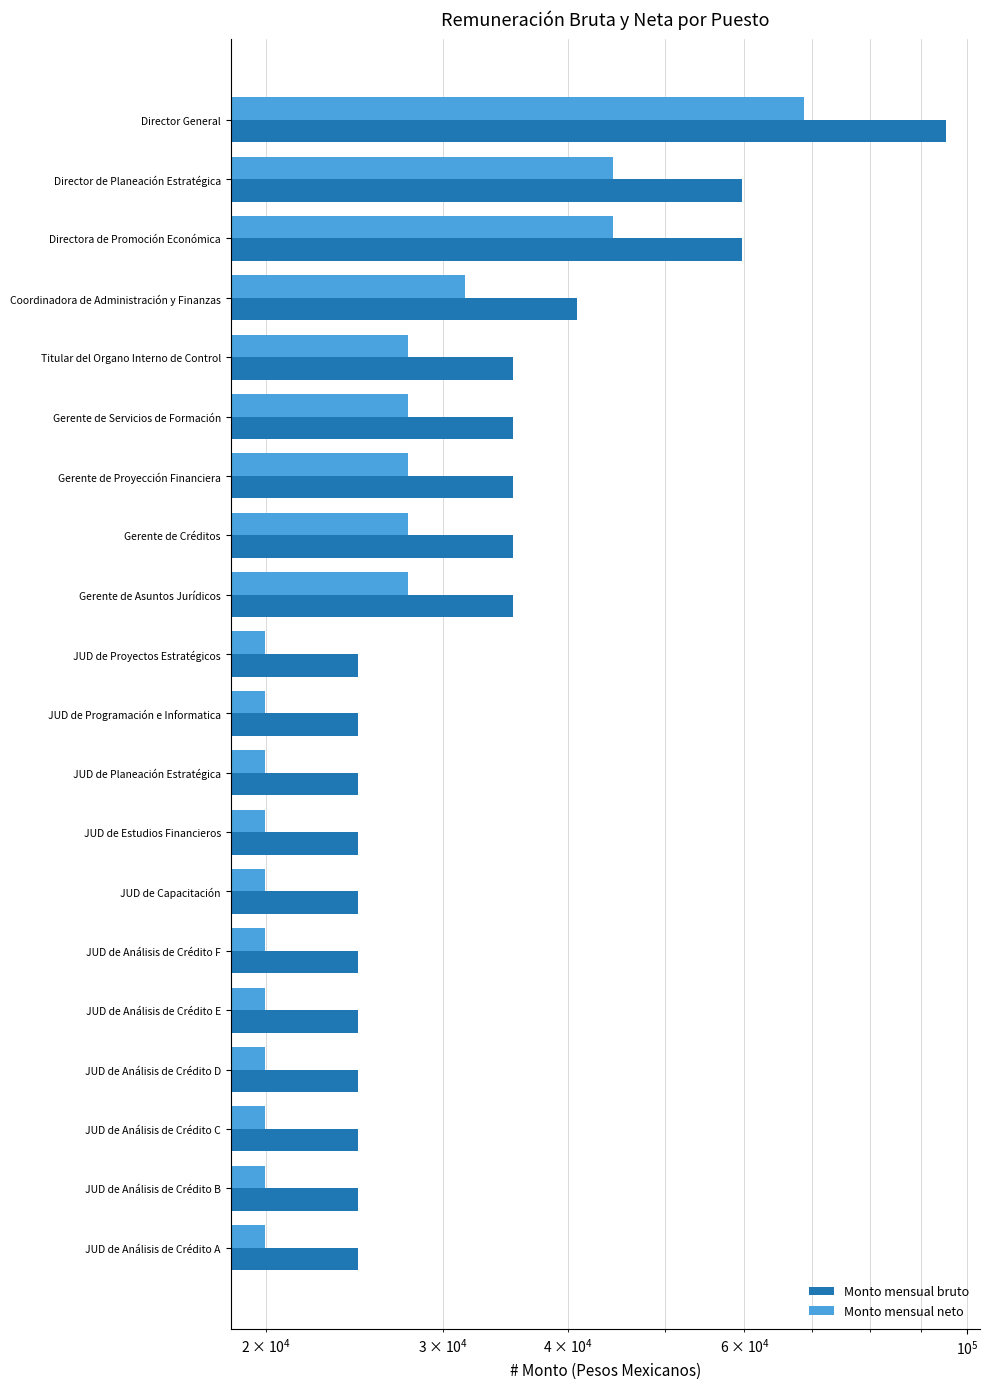

At Directora de Promoción Económica, list the series in order from smallest to largest.

Monto mensual neto, Monto mensual bruto